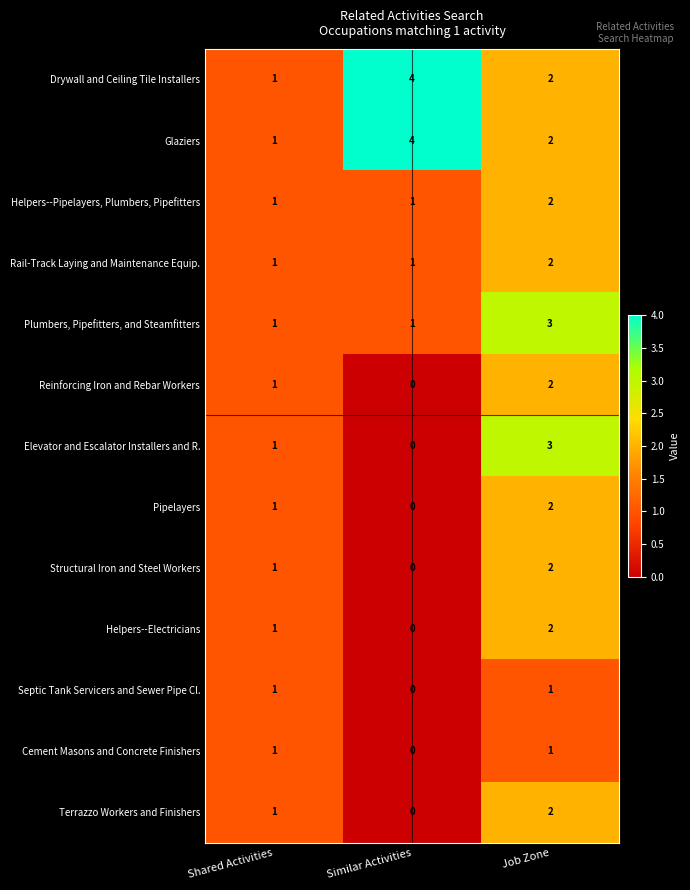

True or false: Helpers--Pipelayers, Plumbers, Pipefitters has a value of 1 at Shared Activities.

True